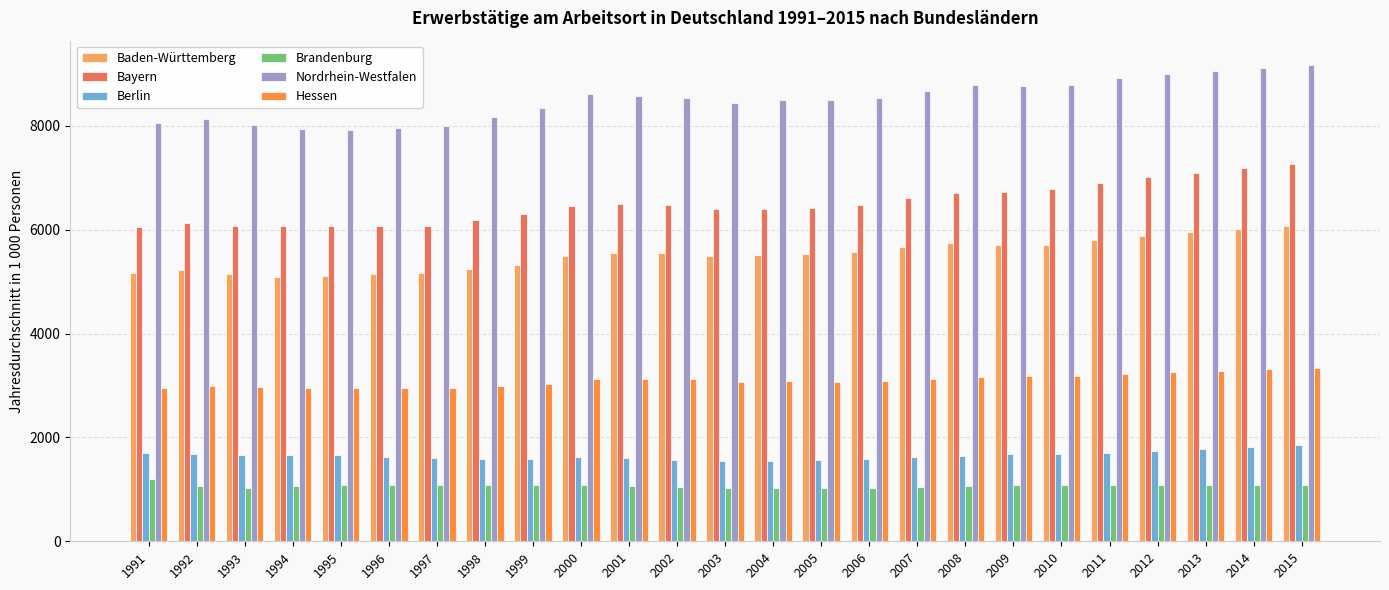

How many distinct data groups are displayed?

6